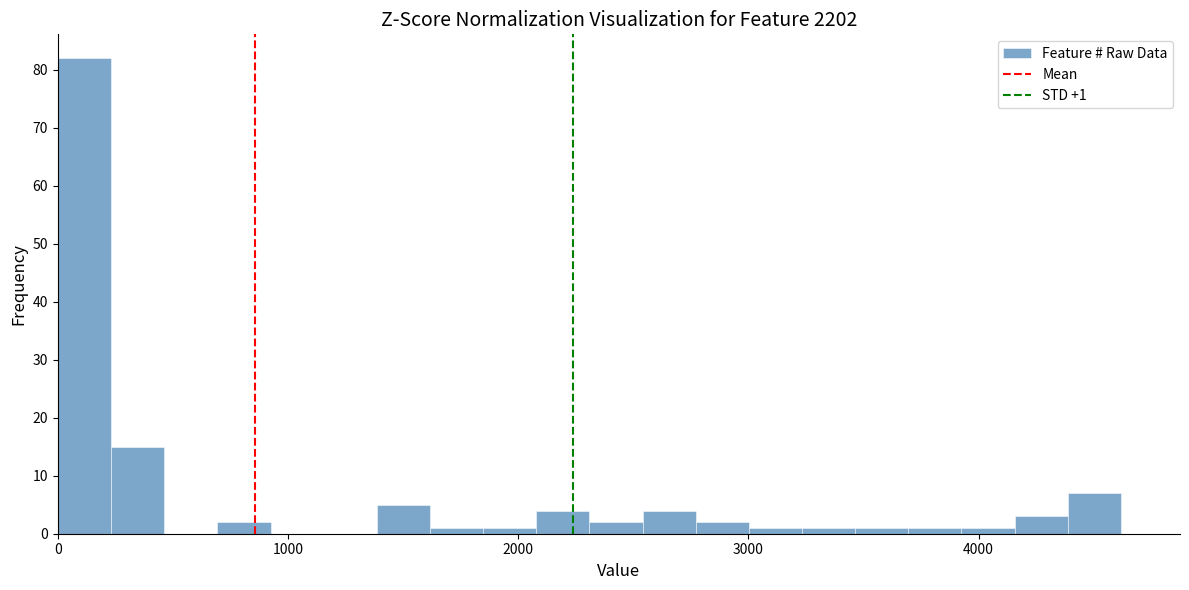

Around what value on the x-axis is the tallest bar? Give the approximate position of its centre, as read against the axis.

100